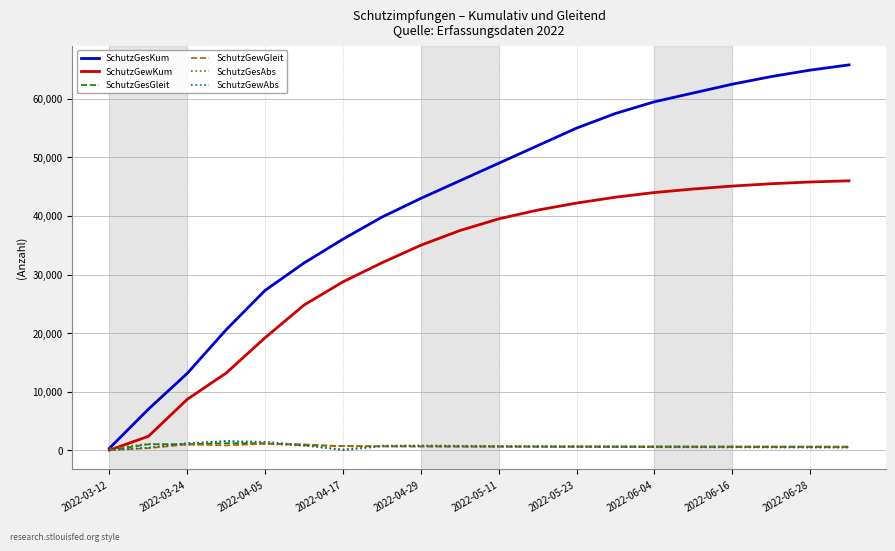

Which series has the largest total across all categories?

SchutzGesKum